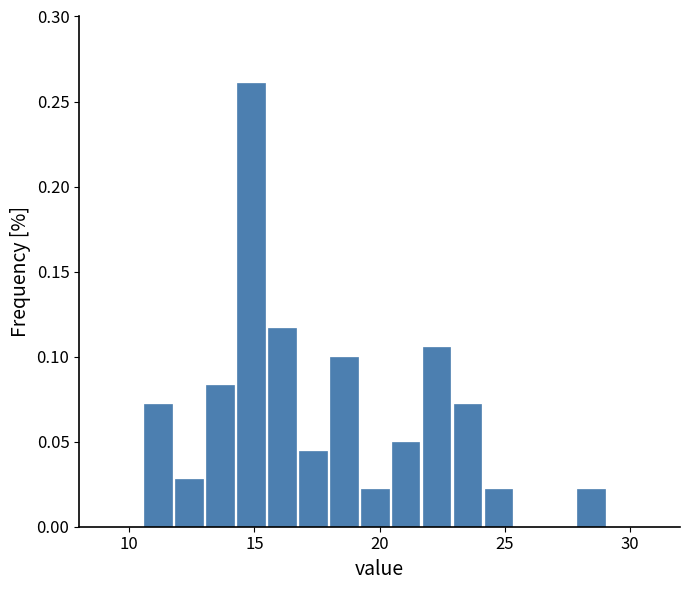

Around what value on the x-axis is the tallest bar? Give the approximate position of its centre, as read against the axis.

15.0